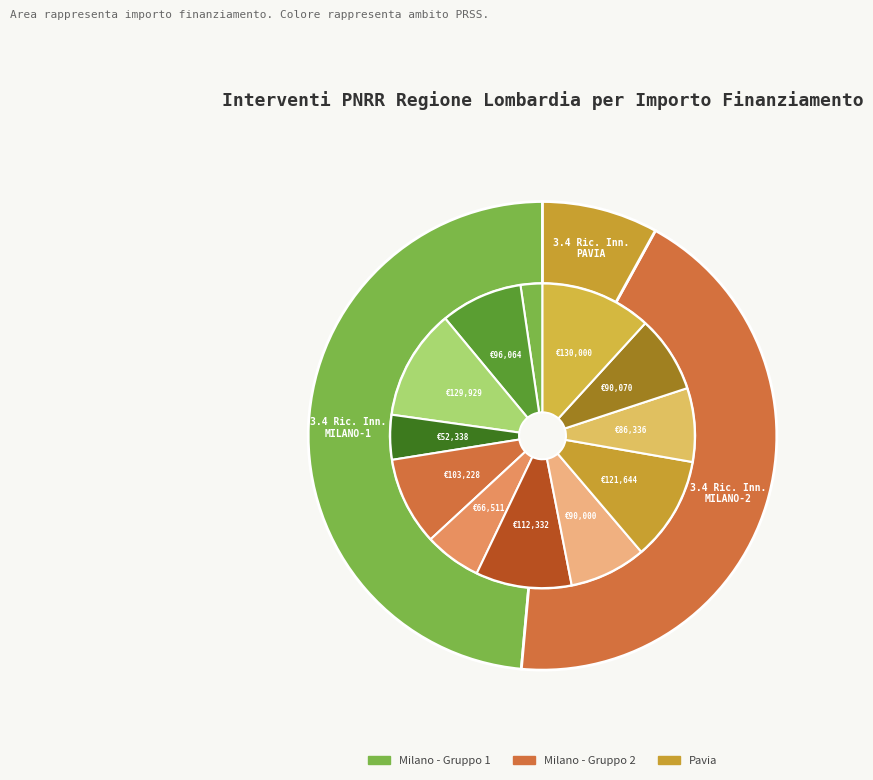

Does H53D23010560001 account for over 50% of the chart?

No